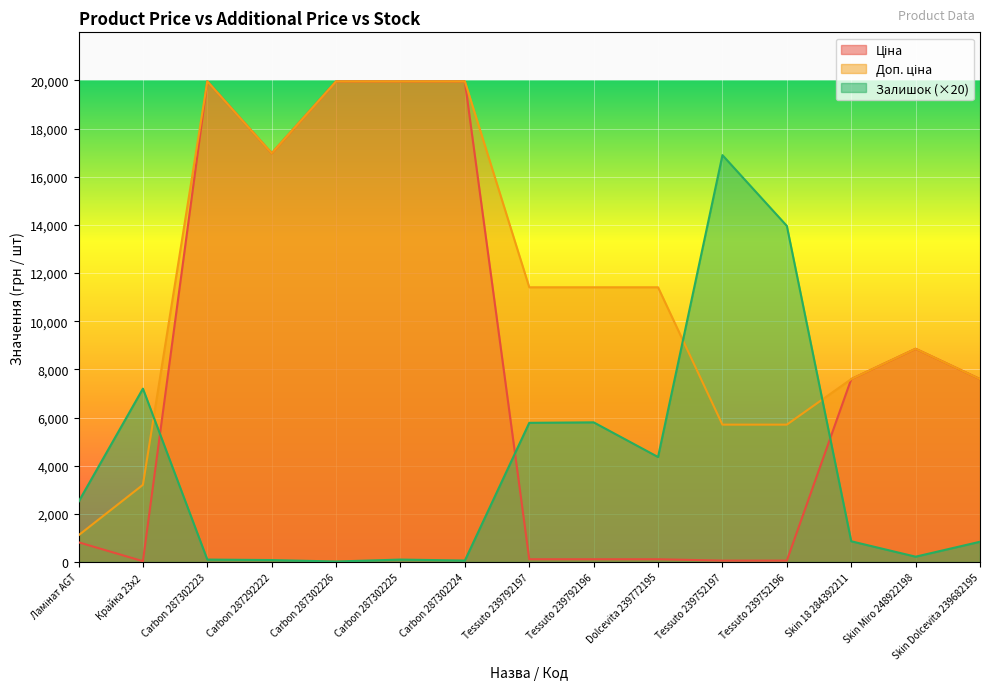

At which label is Доп. ціна closest to 10536?

Tessuto 239792197